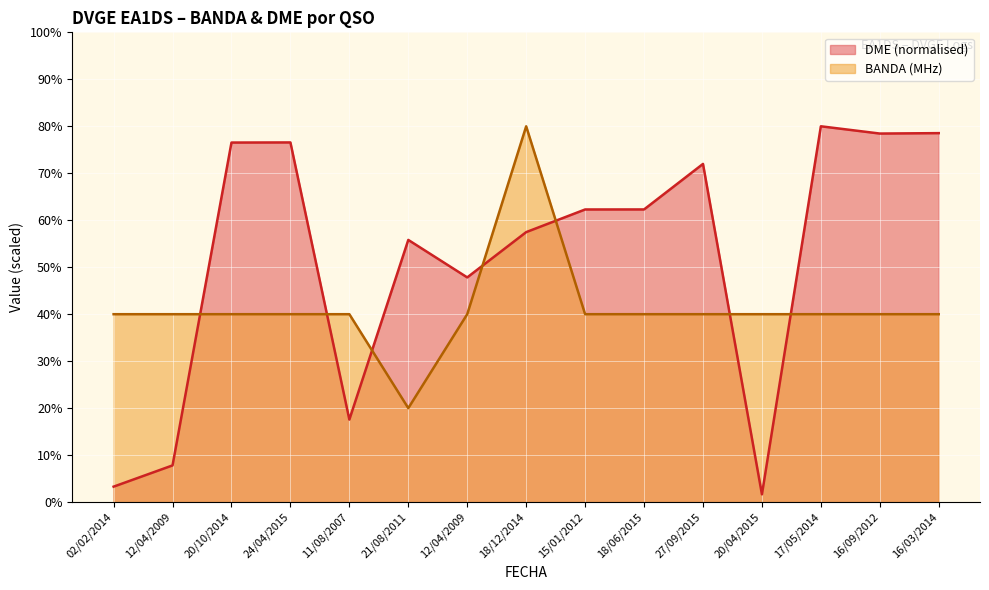

Read the DME_numeric value at 21/08/2011.

55.8